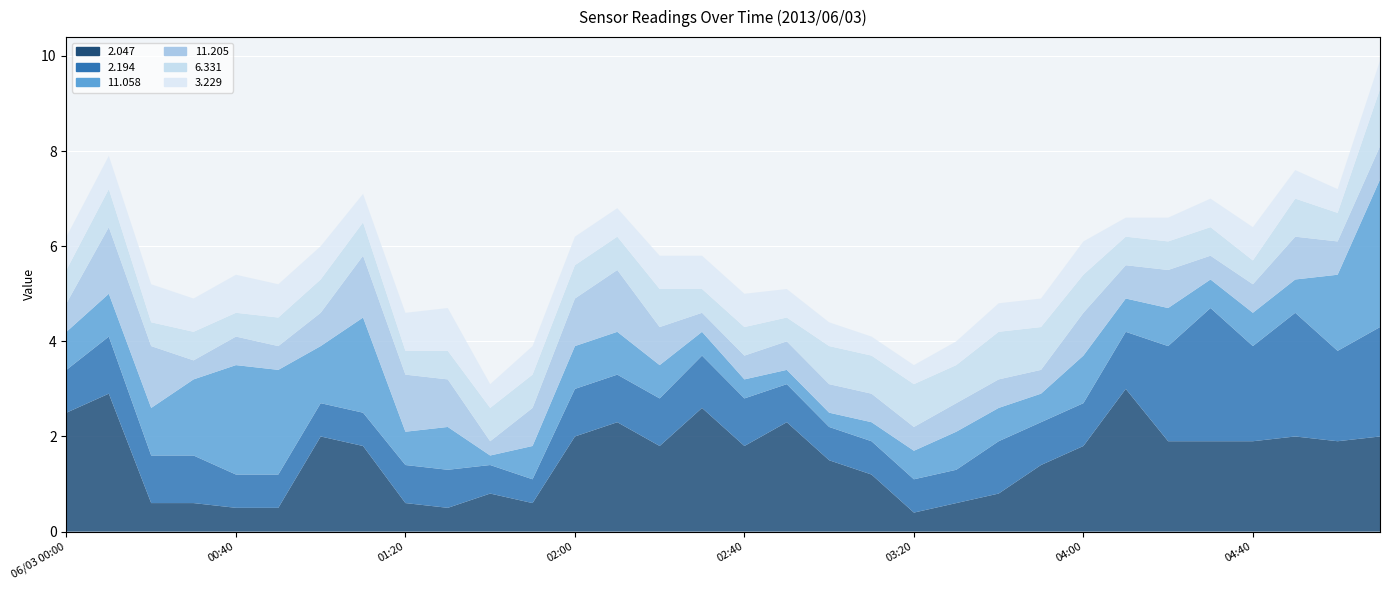

Reading left to right, list all the values displayed in this chart.

2.047: 2.5	2.9	0.6	0.6	0.5	0.5	2.0	1.8	0.6	0.5	0.8	0.6	2.0	2.3	1.8	2.6	1.8	2.3	1.5	1.2	0.4	0.6	0.8	1.4	1.8	3.0	1.9	1.9	1.9	2.0	1.9	2.0
2.194: 0.9	1.2	1.0	1.0	0.7	0.7	0.7	0.7	0.8	0.8	0.6	0.5	1.0	1.0	1.0	1.1	1.0	0.8	0.7	0.7	0.7	0.7	1.1	0.9	0.9	1.2	2.0	2.8	2.0	2.6	1.9	2.3
11.058: 0.8	0.9	1.0	1.6	2.3	2.2	1.2	2.0	0.7	0.9	0.2	0.7	0.9	0.9	0.7	0.5	0.4	0.3	0.3	0.4	0.6	0.8	0.7	0.6	1.0	0.7	0.8	0.6	0.7	0.7	1.6	3.1
11.205: 0.6	1.4	1.3	0.4	0.6	0.5	0.7	1.3	1.2	1.0	0.3	0.8	1.0	1.3	0.8	0.4	0.5	0.6	0.6	0.6	0.5	0.6	0.6	0.5	0.9	0.7	0.8	0.5	0.6	0.9	0.7	0.7
6.331: 0.7	0.8	0.5	0.6	0.5	0.6	0.7	0.7	0.5	0.6	0.7	0.7	0.7	0.7	0.8	0.5	0.6	0.5	0.8	0.8	0.9	0.8	1.0	0.9	0.8	0.6	0.6	0.6	0.5	0.8	0.6	1.2
3.229: 0.7	0.7	0.8	0.7	0.8	0.7	0.7	0.6	0.8	0.9	0.5	0.6	0.6	0.6	0.7	0.7	0.7	0.6	0.5	0.4	0.4	0.5	0.6	0.6	0.7	0.4	0.5	0.6	0.7	0.6	0.5	0.6